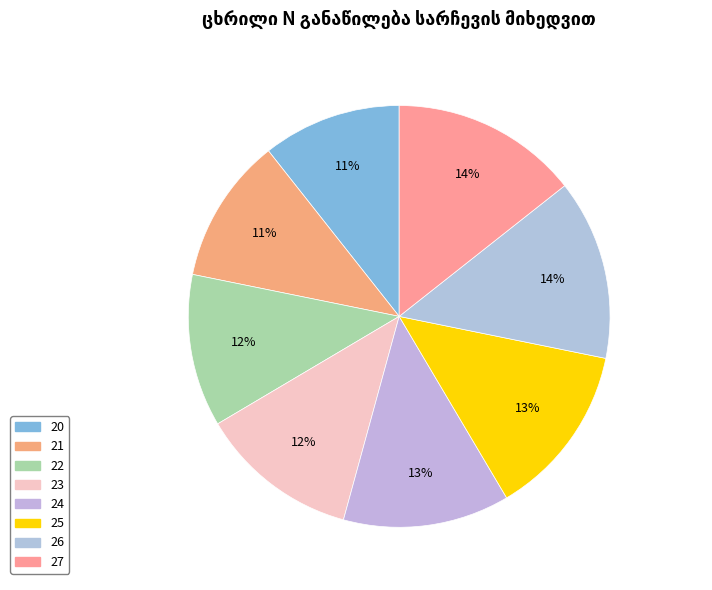

How many segments does this pie chart have?

8